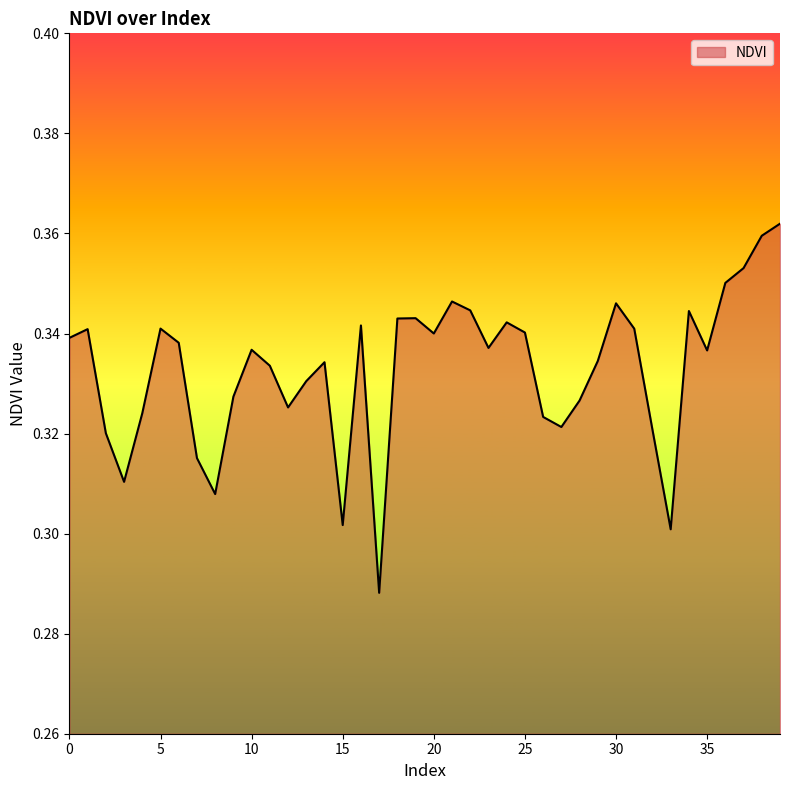

What is the value of the 19th point from the left?

0.3